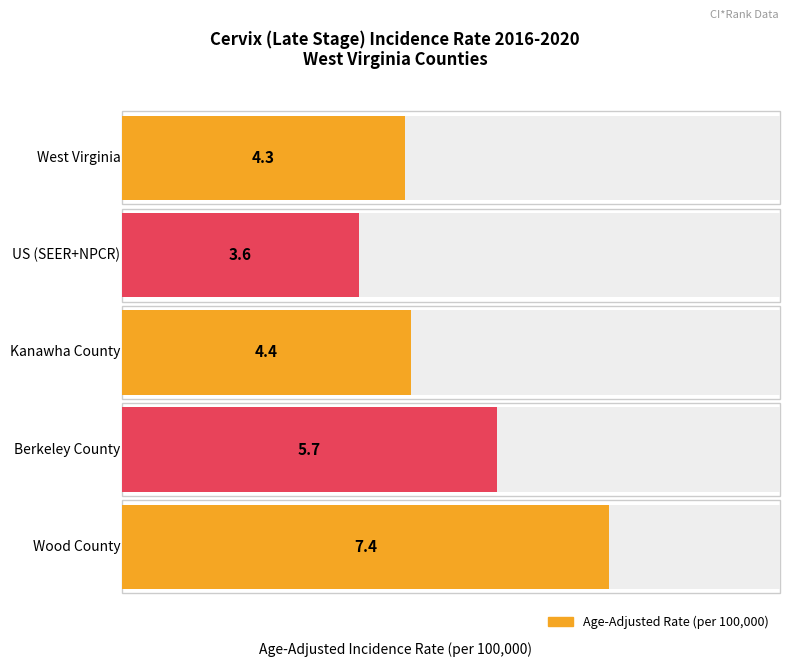

Where does the data first go above 4?

West Virginia